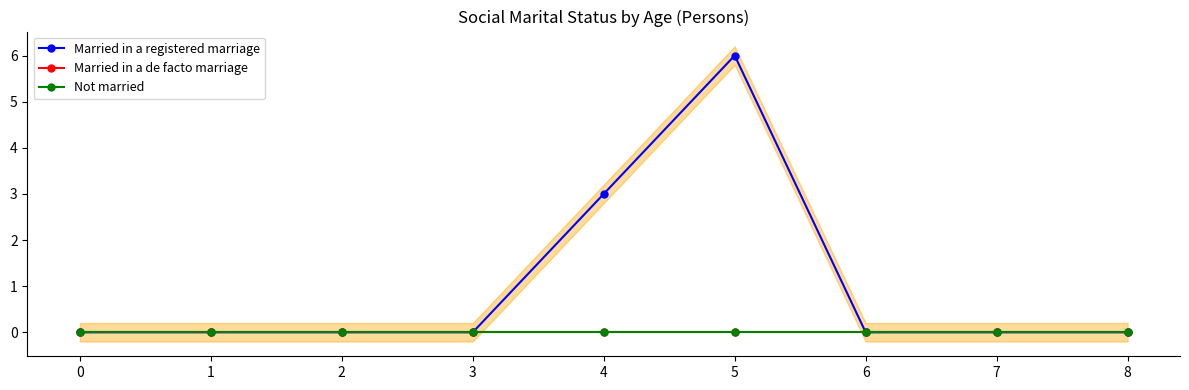

True or false: Not married and Married in a registered marriage intersect in this chart.

False